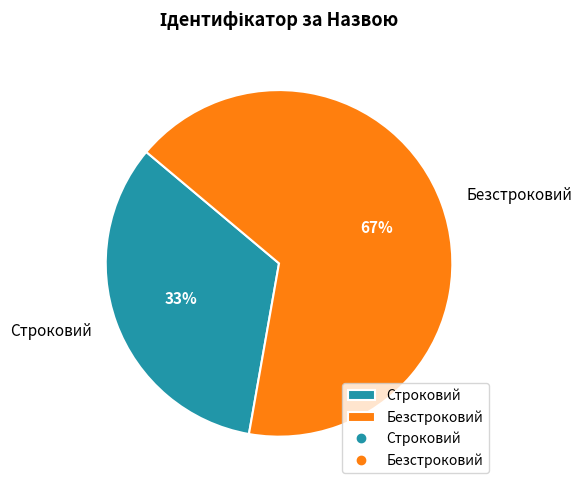

Is it true that Безстроковий is 55% of the pie?

False